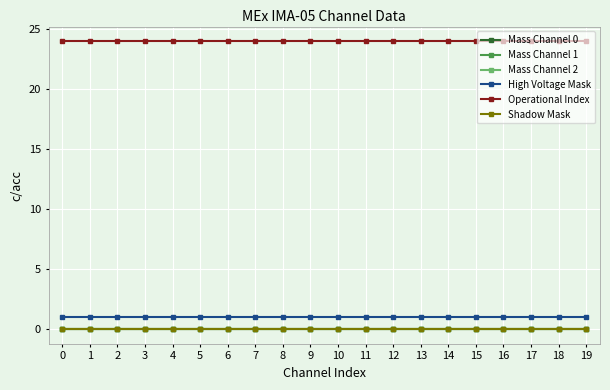

Is this an area chart (filled region under the line)?

No